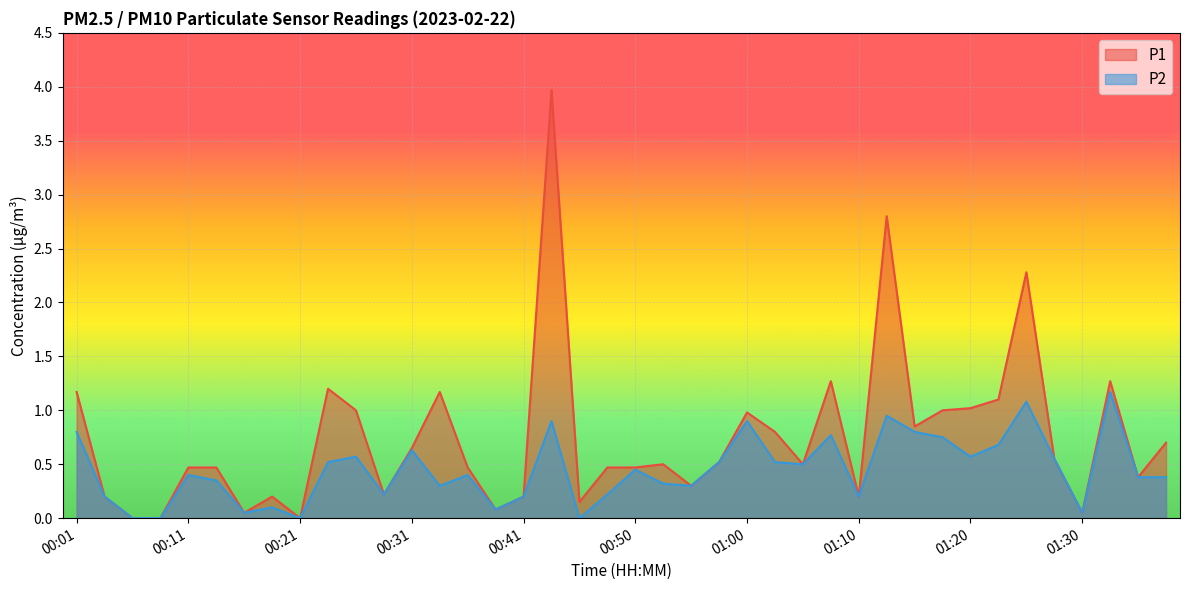

At which label is P1 closest to 1?

00:26